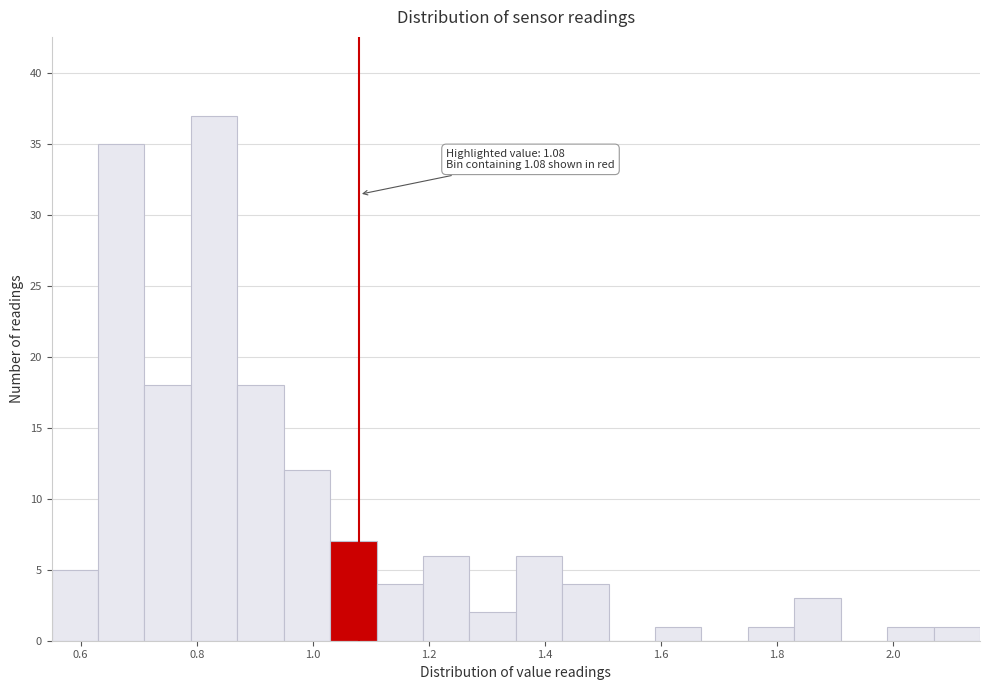

Which range on the x-axis has the tallest bar?

0.79 to 0.87